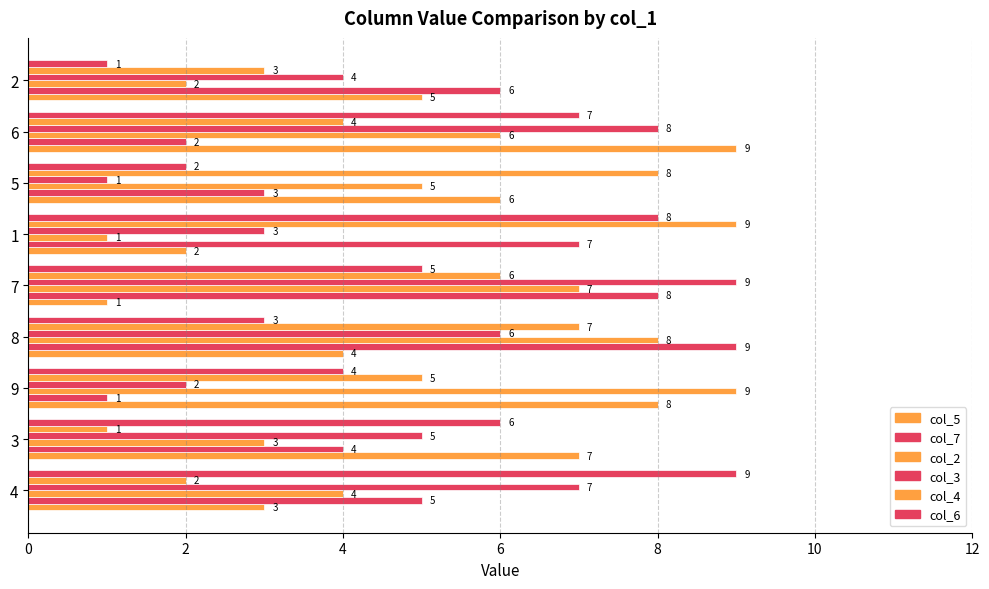

How many data points does each series have?

9